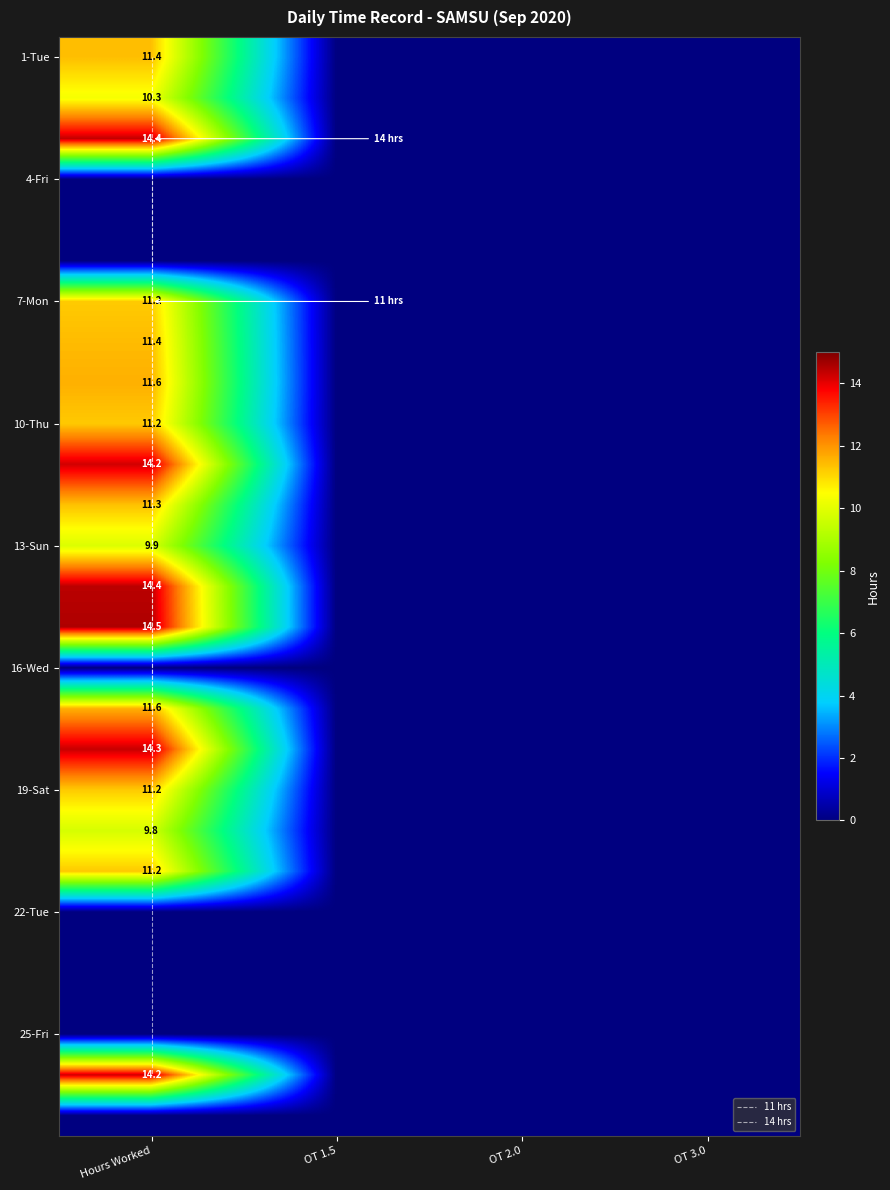

Reading left to right, transcribe all the data shown in this chart.

1: 0=11.4	1=10.3	2=14.4	3=0.0	4=0.0	5=0.0	6=11.2	7=11.4	8=11.6	9=11.2	10=14.2	11=11.3	12=9.9	13=14.4	14=14.5	15=0.0	16=11.6	17=14.3	18=11.2	19=9.8	20=11.2	21=0.0	22=0.0	23=0.0	24=0.0	25=14.2	26=0.0
2: 0=0.0	1=0.0	2=0.0	3=0.0	4=0.0	5=0.0	6=0.0	7=0.0	8=0.0	9=0.0	10=0.0	11=0.0	12=0.0	13=0.0	14=0.0	15=0.0	16=0.0	17=0.0	18=0.0	19=0.0	20=0.0	21=0.0	22=0.0	23=0.0	24=0.0	25=0.0	26=0.0
3: 0=0.0	1=0.0	2=0.0	3=0.0	4=0.0	5=0.0	6=0.0	7=0.0	8=0.0	9=0.0	10=0.0	11=0.0	12=0.0	13=0.0	14=0.0	15=0.0	16=0.0	17=0.0	18=0.0	19=0.0	20=0.0	21=0.0	22=0.0	23=0.0	24=0.0	25=0.0	26=0.0
4: 0=0.0	1=0.0	2=0.0	3=0.0	4=0.0	5=0.0	6=0.0	7=0.0	8=0.0	9=0.0	10=0.0	11=0.0	12=0.0	13=0.0	14=0.0	15=0.0	16=0.0	17=0.0	18=0.0	19=0.0	20=0.0	21=0.0	22=0.0	23=0.0	24=0.0	25=0.0	26=0.0